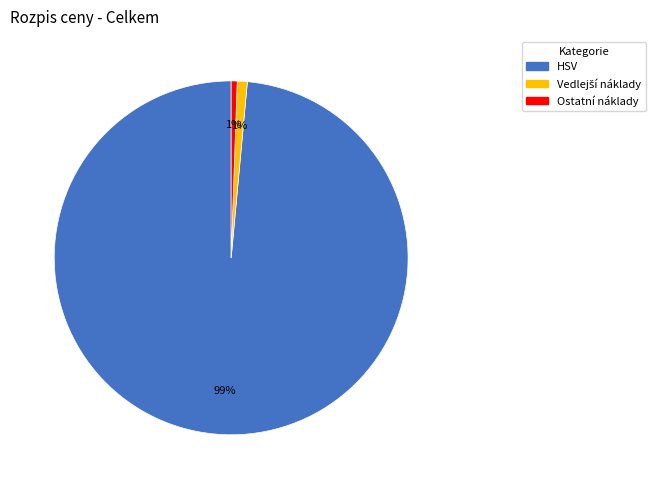

To the nearest percent, what is the average slice percentage?

33%